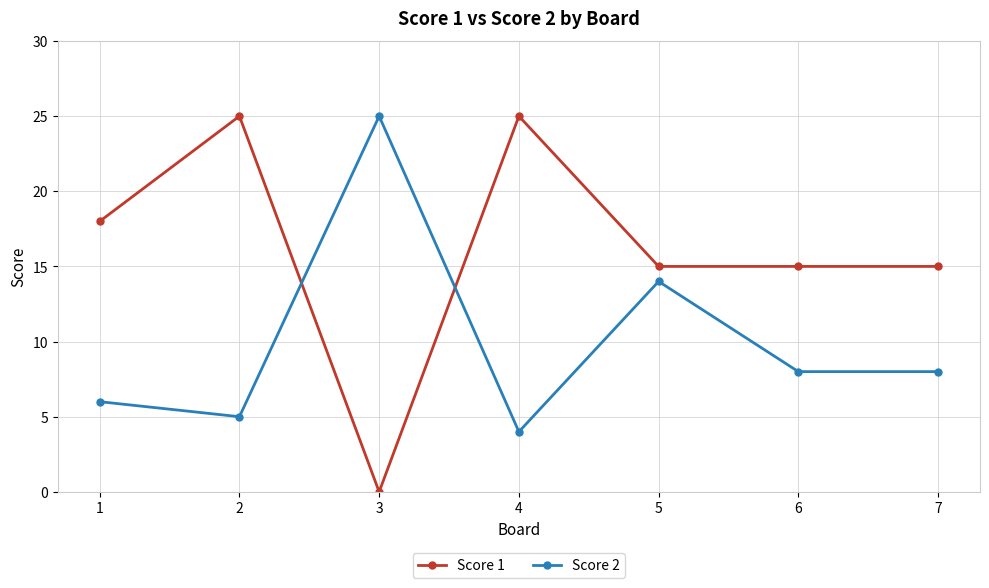

At which category does Score 1 reach its first local peak?

2